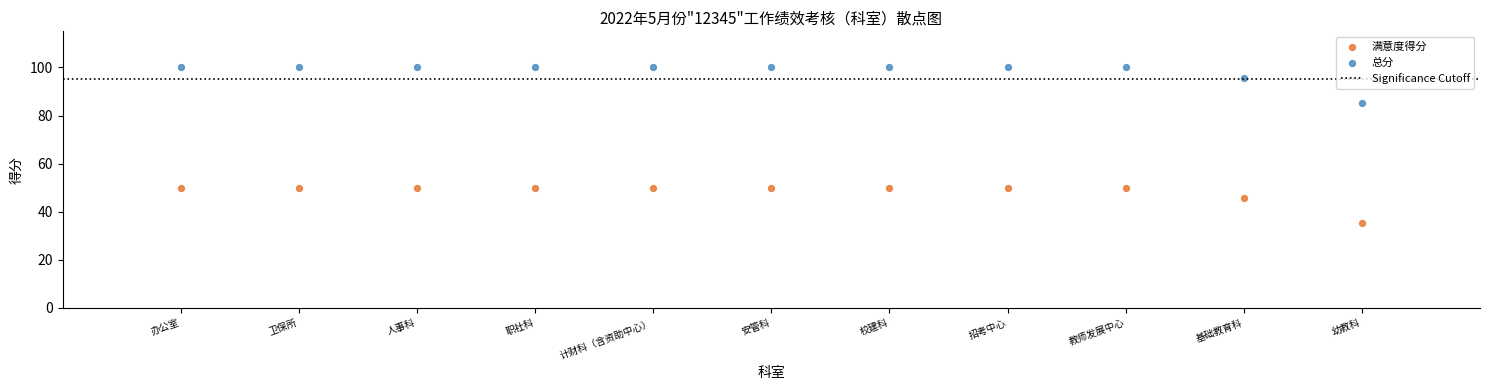

Across all data points, what is the range of X values (max minus min)?

10.0